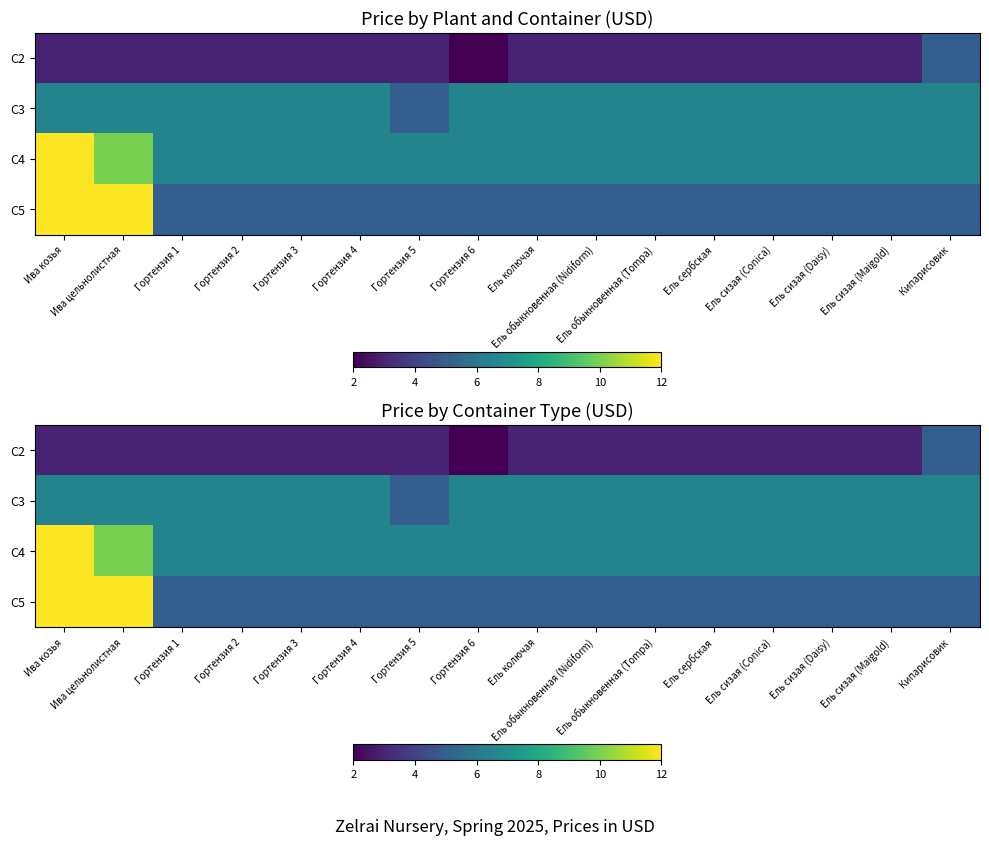

At how many categories does at least one series exceed 5?

16